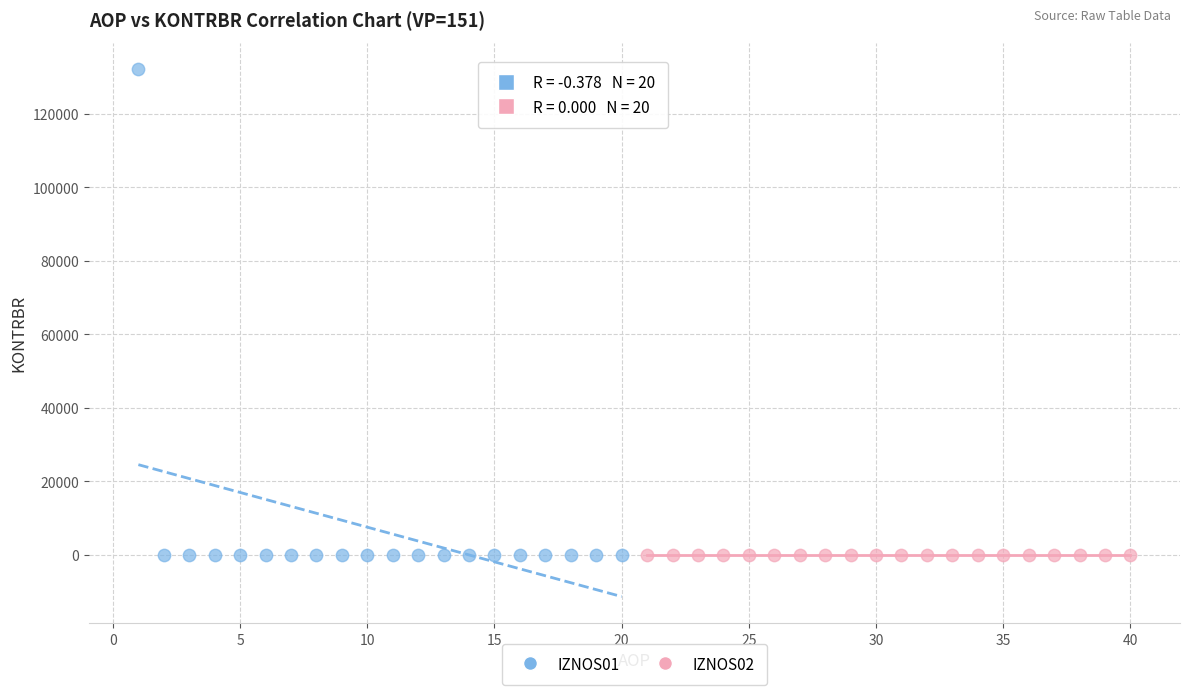

What are all the series names shown in the legend?

IZNOS01, IZNOS02